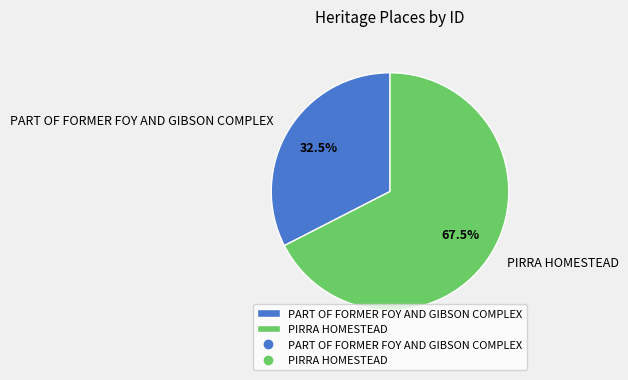

Combined, do PIRRA HOMESTEAD and PART OF FORMER FOY AND GIBSON COMPLEX account for over 50%?

Yes